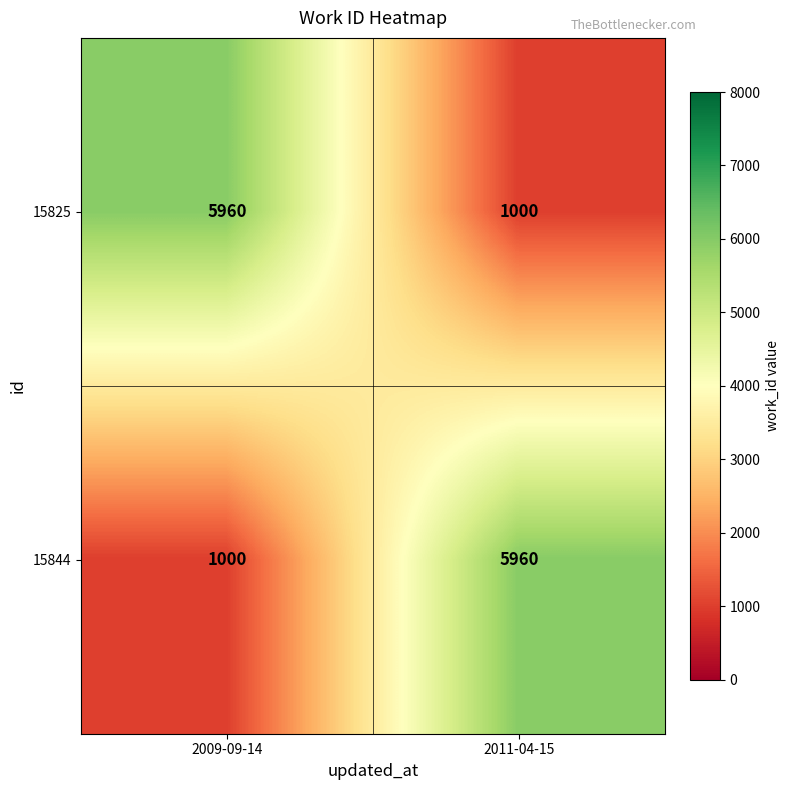

How many data points does each series have?

2